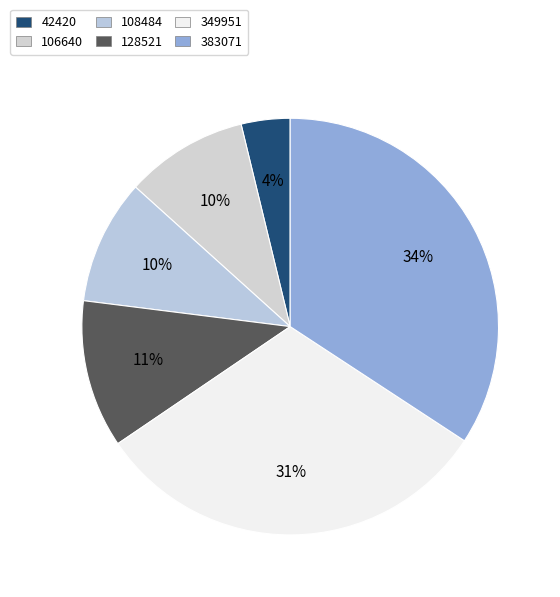

To the nearest percent, what percentage of the pie is 106640?

10%